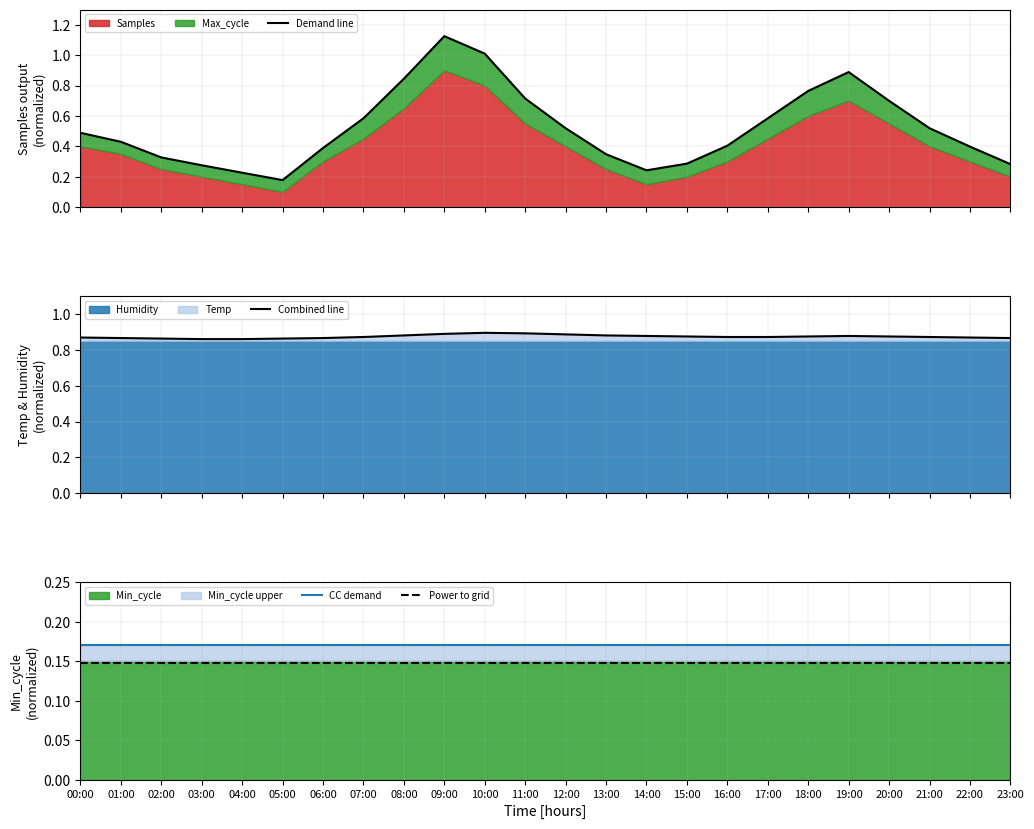

Between 05:00 and 21:00, which is larger?

21:00